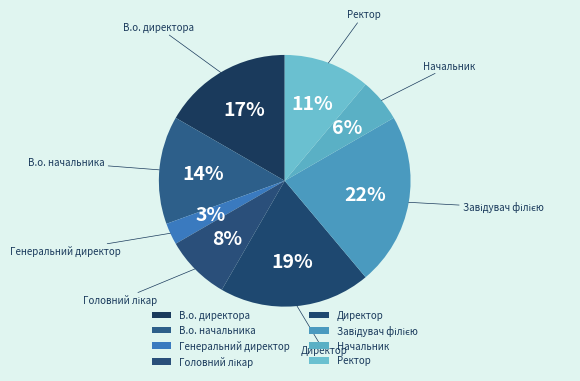

True or false: Ректор accounts for 5% of the total.

False